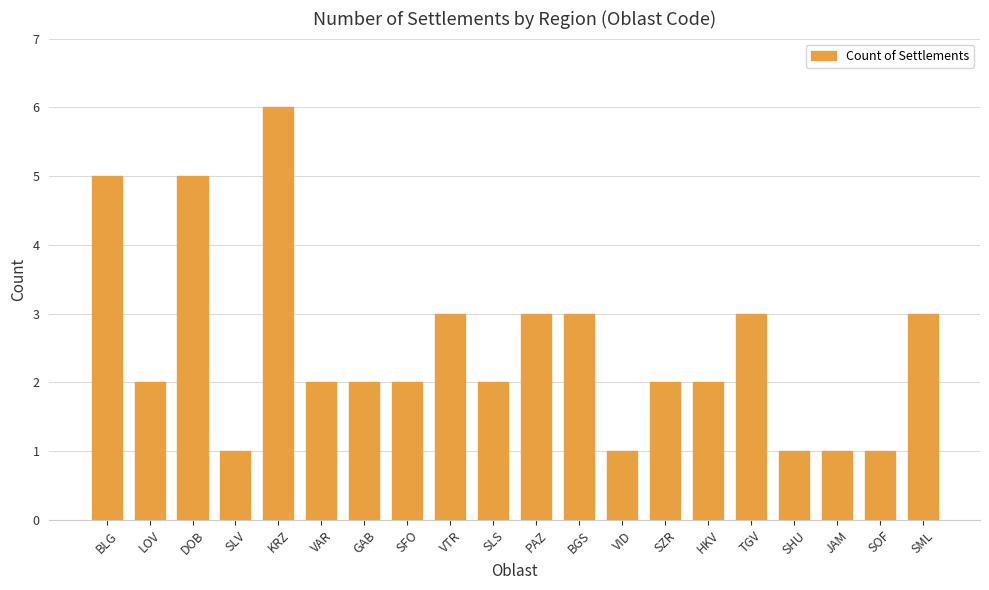

Reading right to left, what are all the values shown in this chart?

3	1	1	1	3	2	2	1	3	3	2	3	2	2	2	6	1	5	2	5